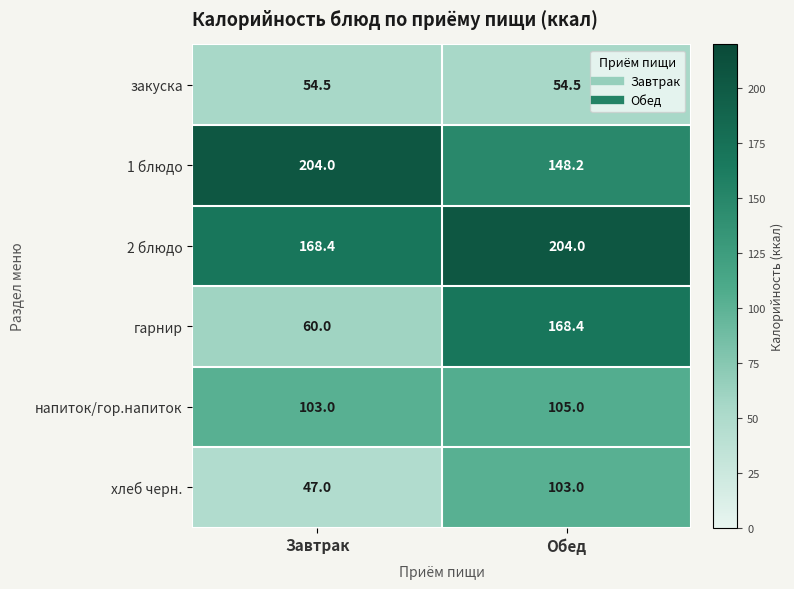

What is the greatest value displayed?

204.0